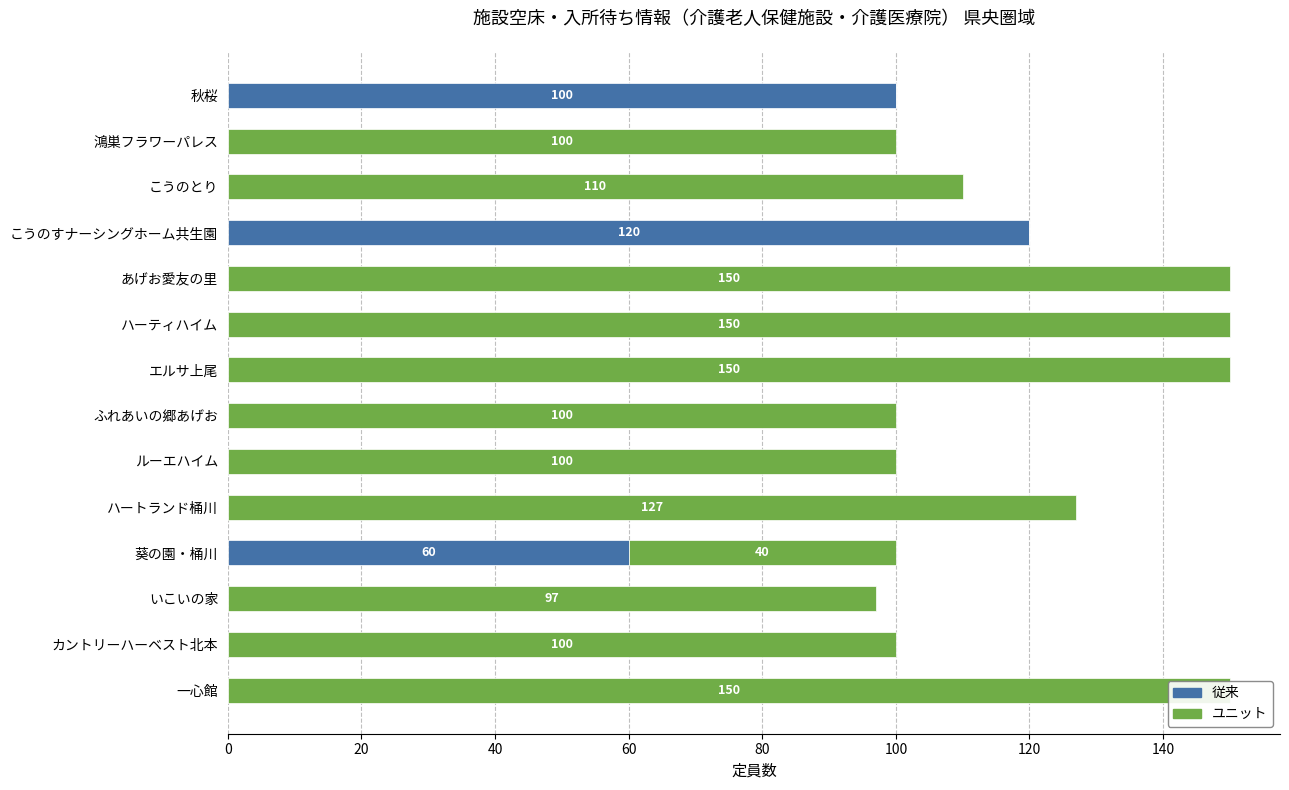

What is the spread (max minus min) of values at ハーティハイム?

150